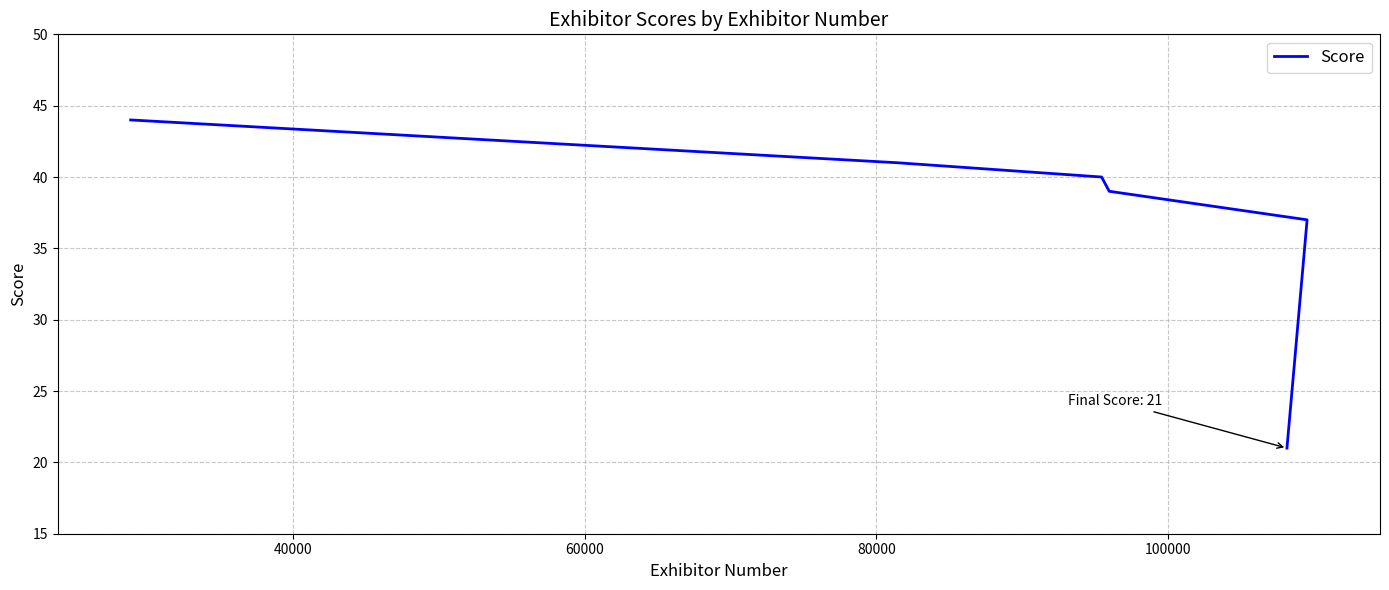

What is the smallest value displayed?

21